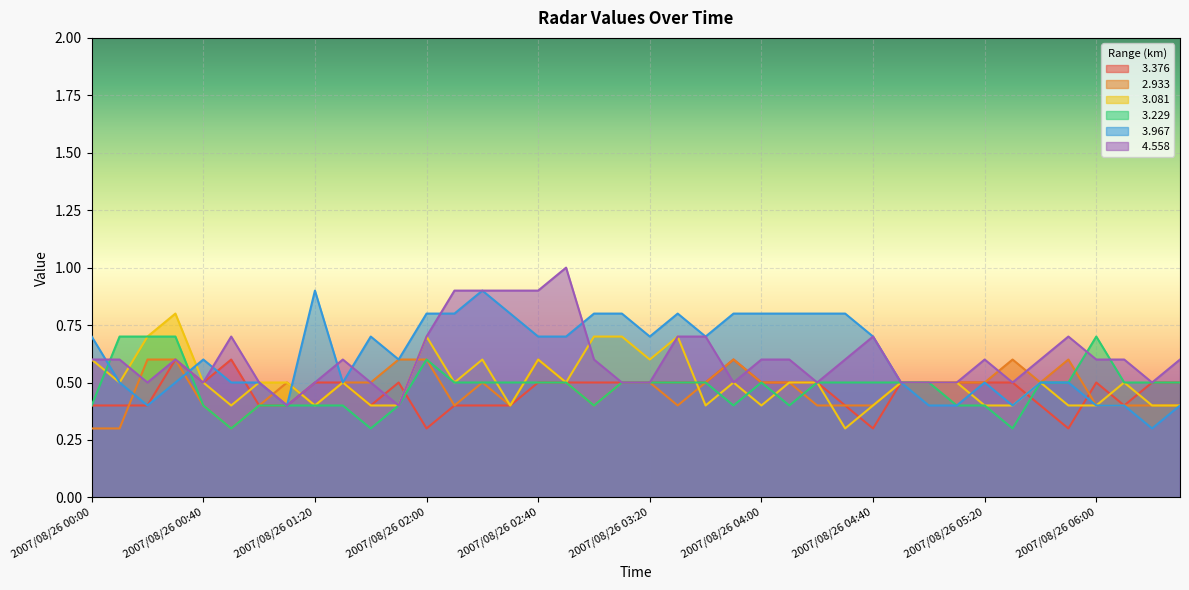

Is it true that   2.933 equals 0.3 at 2007/08/26 05:00?

False